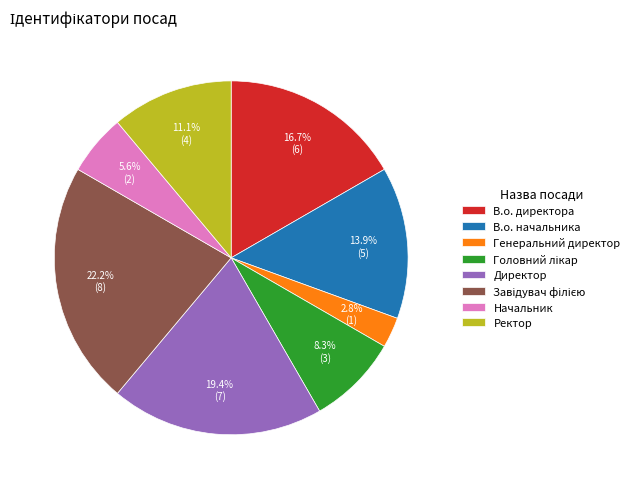

Combined, do Ректор and Директор account for over 50%?

No